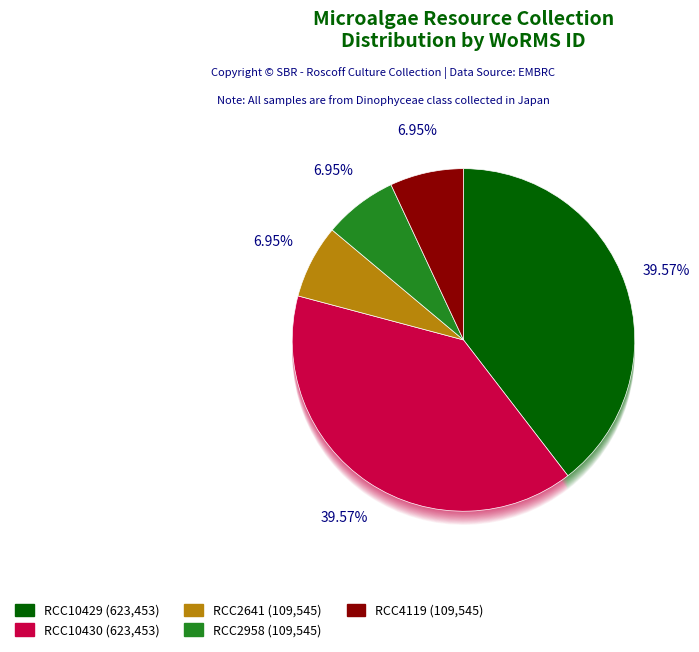

Is there any slice that represents more than half of the pie?

No